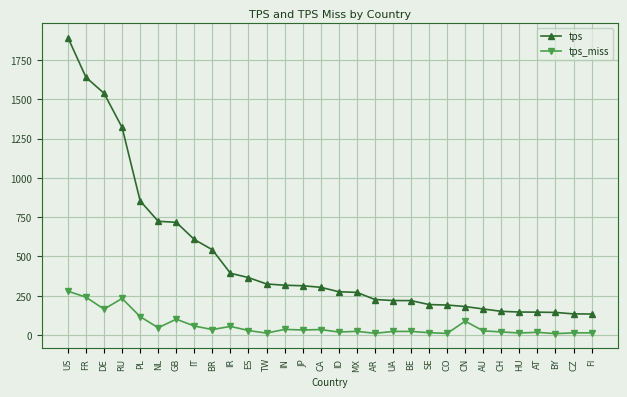

True or false: tps_miss has more than 2 interior local peaks.

True